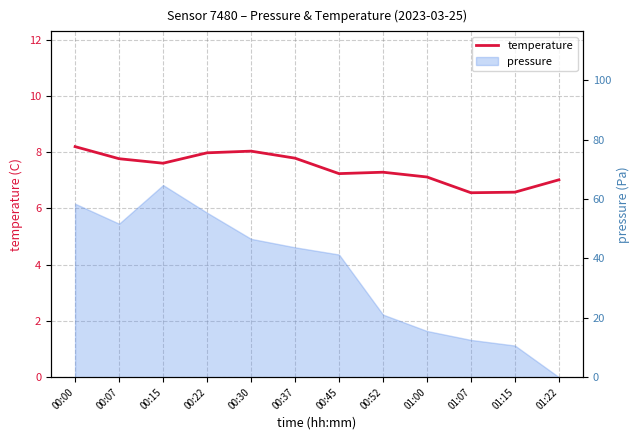

What is the difference between the maximum and minimum values?

1.6